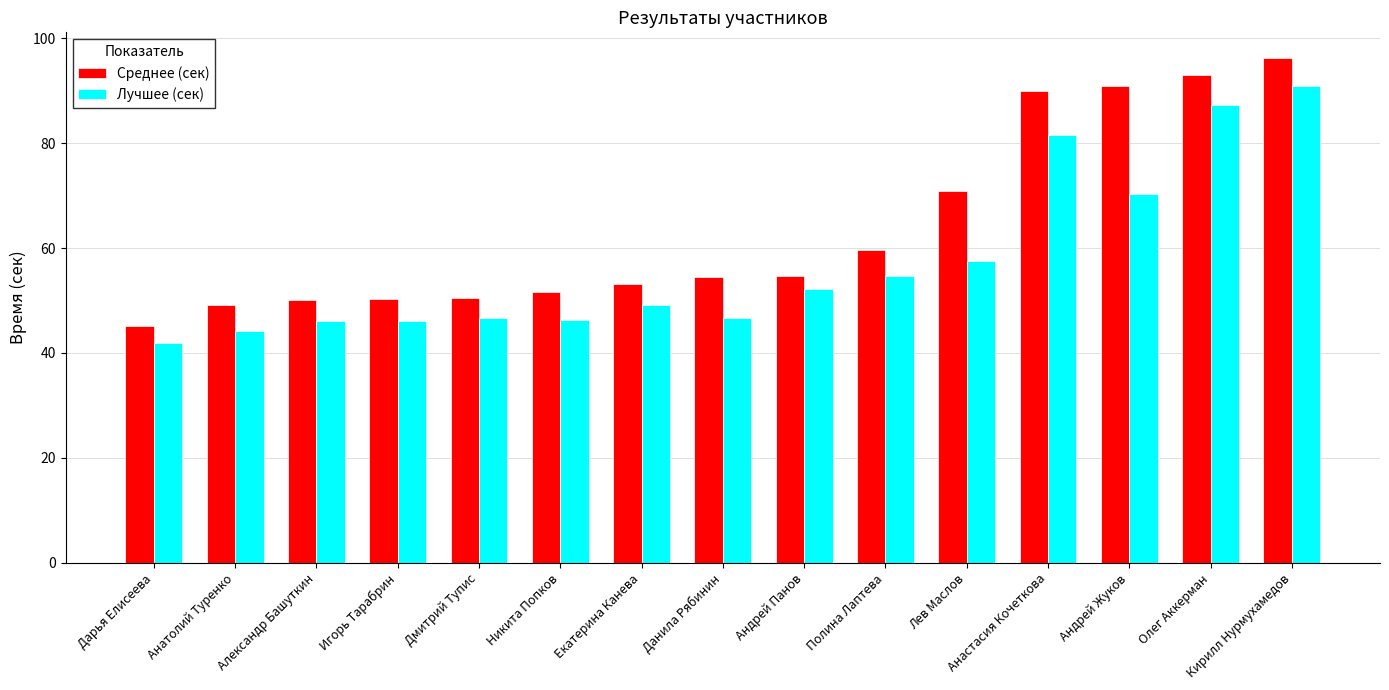

Is the value of Среднее (сек) at Лев Маслов greater than the value of Лучшее (сек) at Дарья Елисеева?

Yes